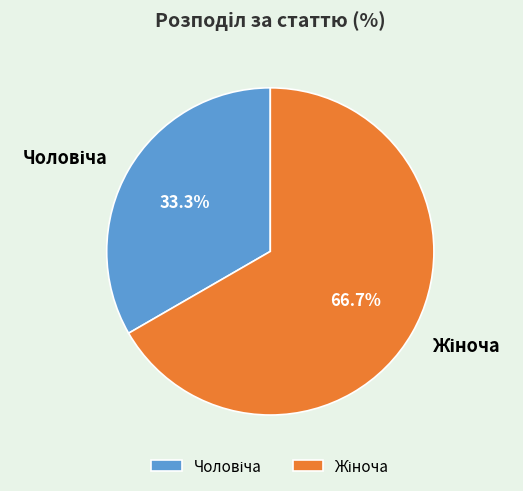

Which category accounts for the majority?

Жіноча